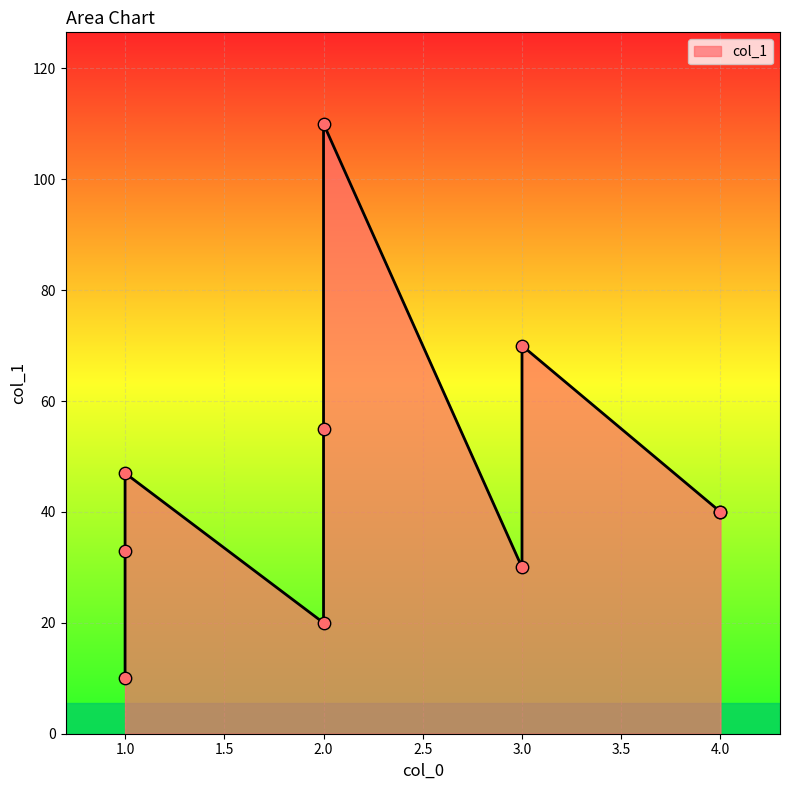

Approximately how many times larger is the value at 2 compared to 1?

2.3